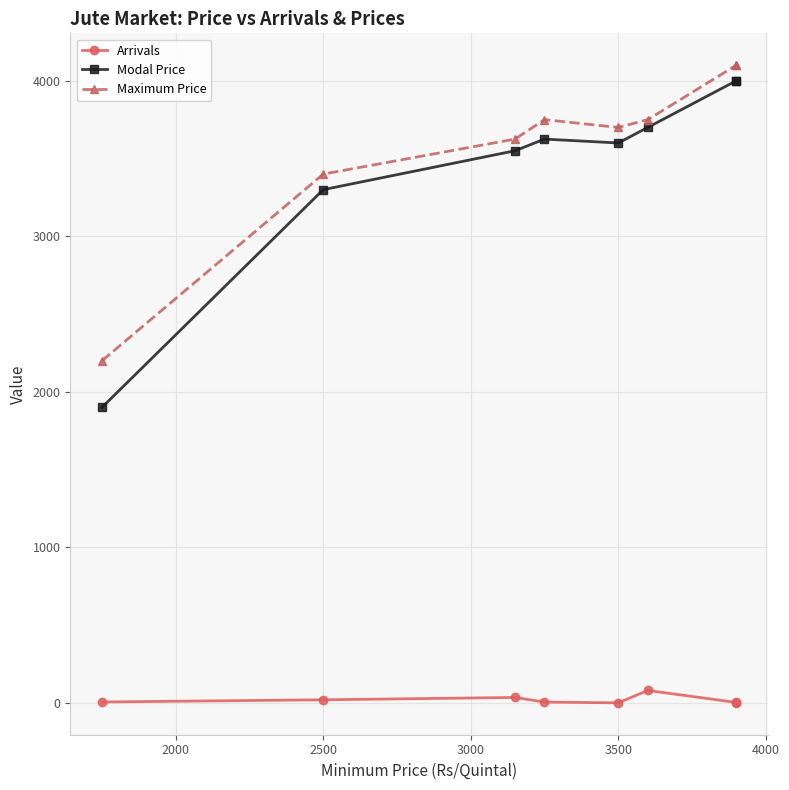

Which category has the lowest value in the Arrivals series?

3500